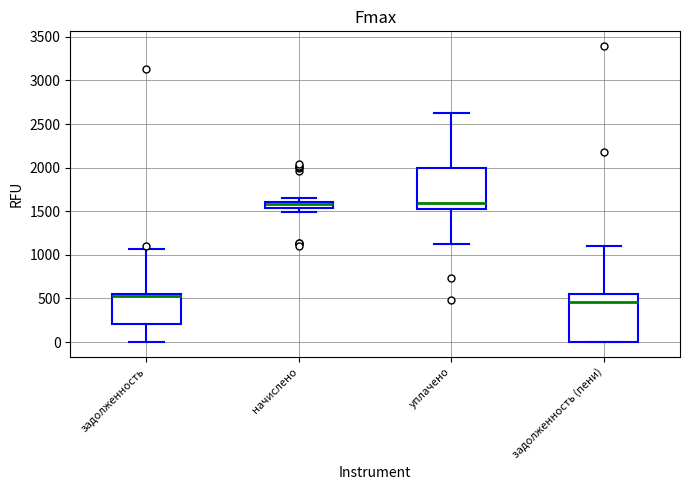

Comparing the boxes themselves (not the whiskers), which one is the tallest?

задолженность (пени)